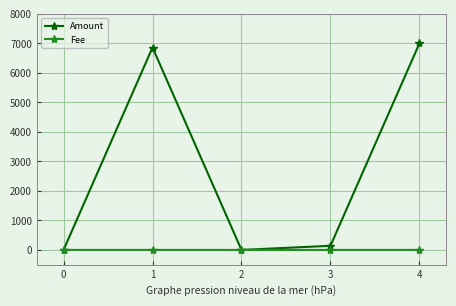

True or false: Amount has a value of 4020.2 at 0.

False